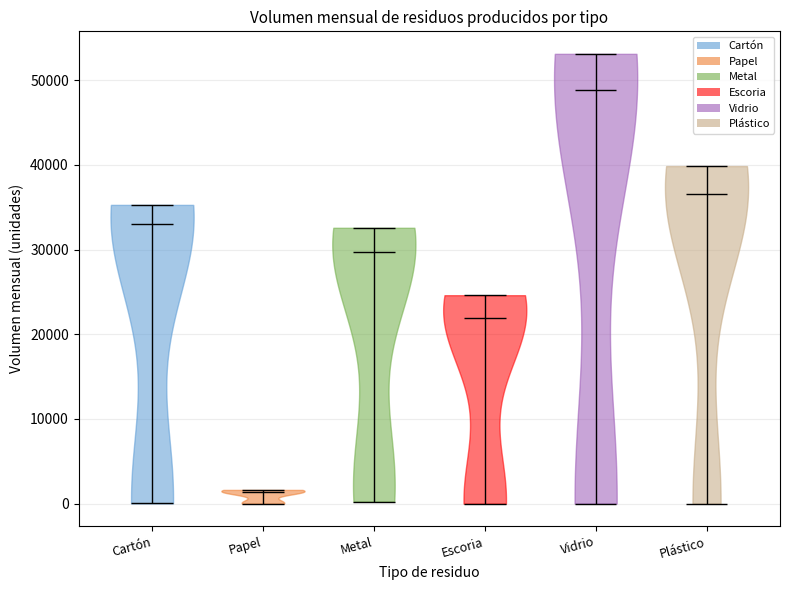

Reading left to right, read every violin against the y-axis: where its median line is, and the lowest and highest points it reaches. The values are not printed on the chart, so give them approximately, as read against the axis.

Cartón: median line 33000, lowest point 0, highest point 35000
Papel: median line 1000, lowest point 0, highest point 2000
Metal: median line 30000, lowest point 0, highest point 33000
Escoria: median line 22000, lowest point 0, highest point 25000
Vidrio: median line 49000, lowest point 0, highest point 53000
Plástico: median line 37000, lowest point 0, highest point 40000